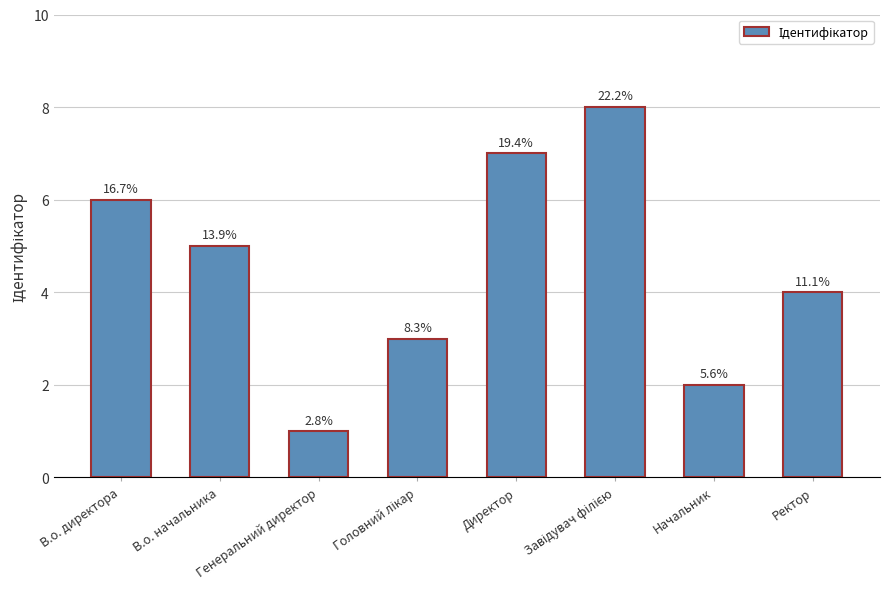

Reading right to left, transcribe all the data shown in this chart.

Ректор=4	Начальник=2	Завідувач філією=8	Директор=7	Головний лікар=3	Генеральний директор=1	В.о. начальника=5	В.о. директора=6